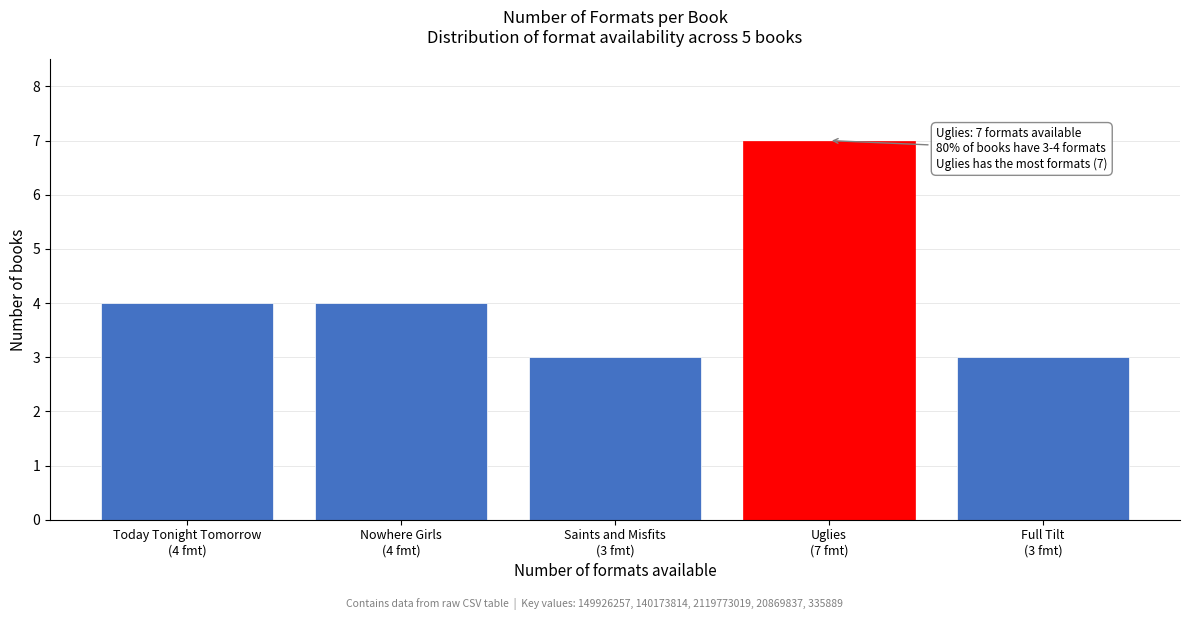

Reading right to left, what are all the values shown in this chart?

3	7	3	4	4